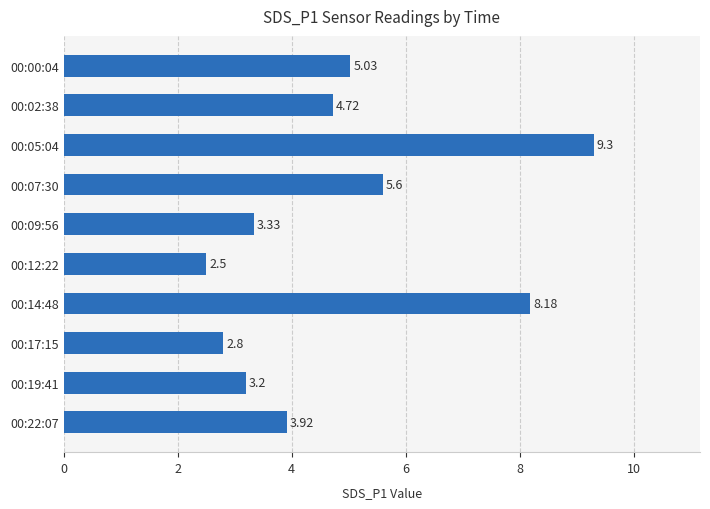

What is the maximum value shown in the chart?

9.3